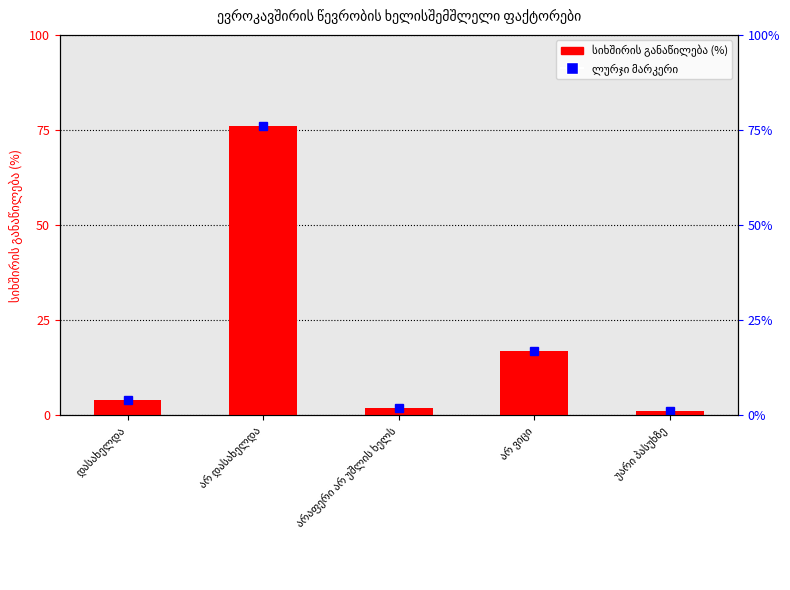

How many bars are there in total?

5